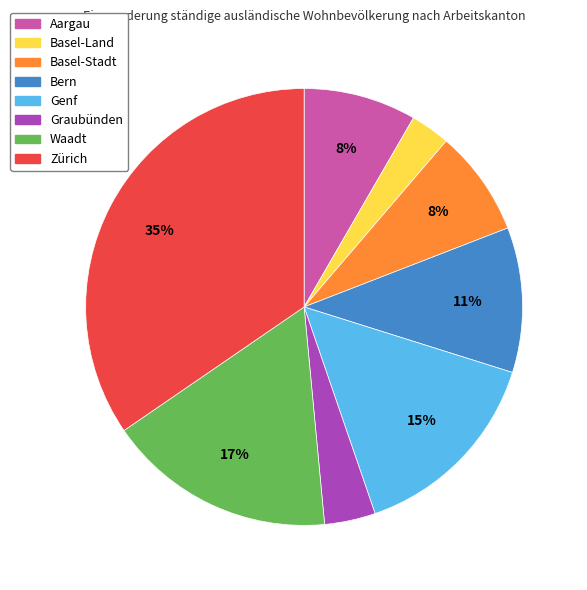

How many segments does this pie chart have?

8